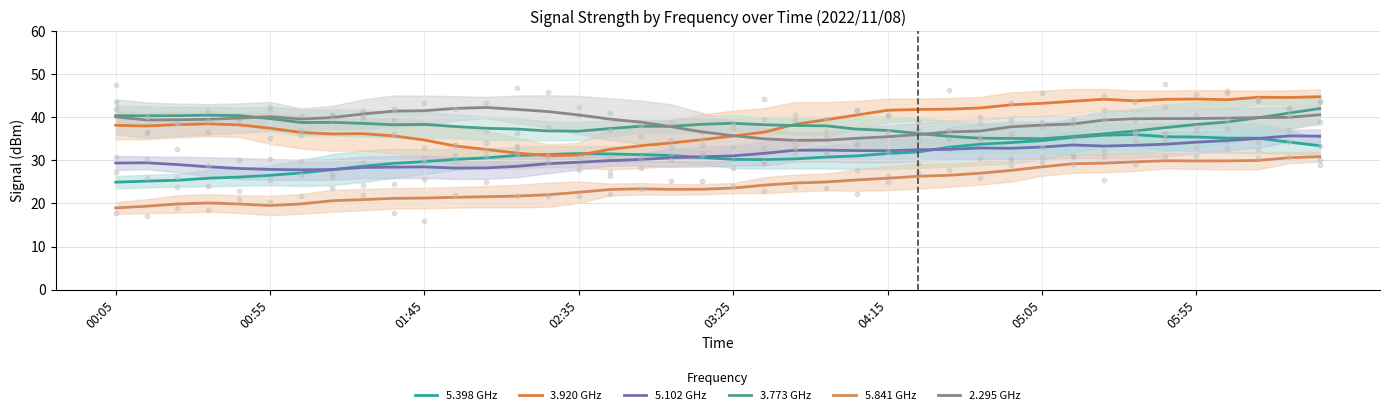

Which series has the largest Y range (max minus min)?

3.920 GHz